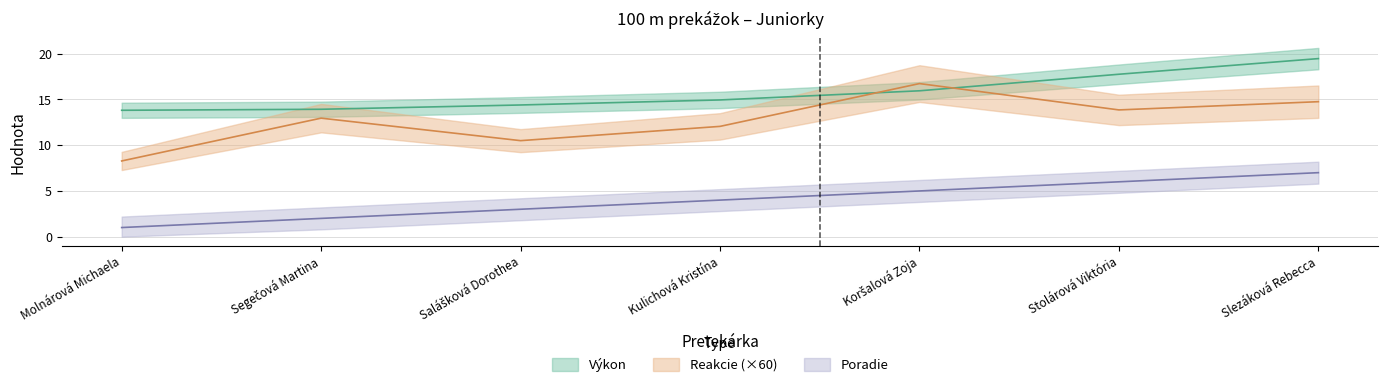

What is the difference between the Výkon values at Segečová Martina and Stolárová Viktória?

3.8